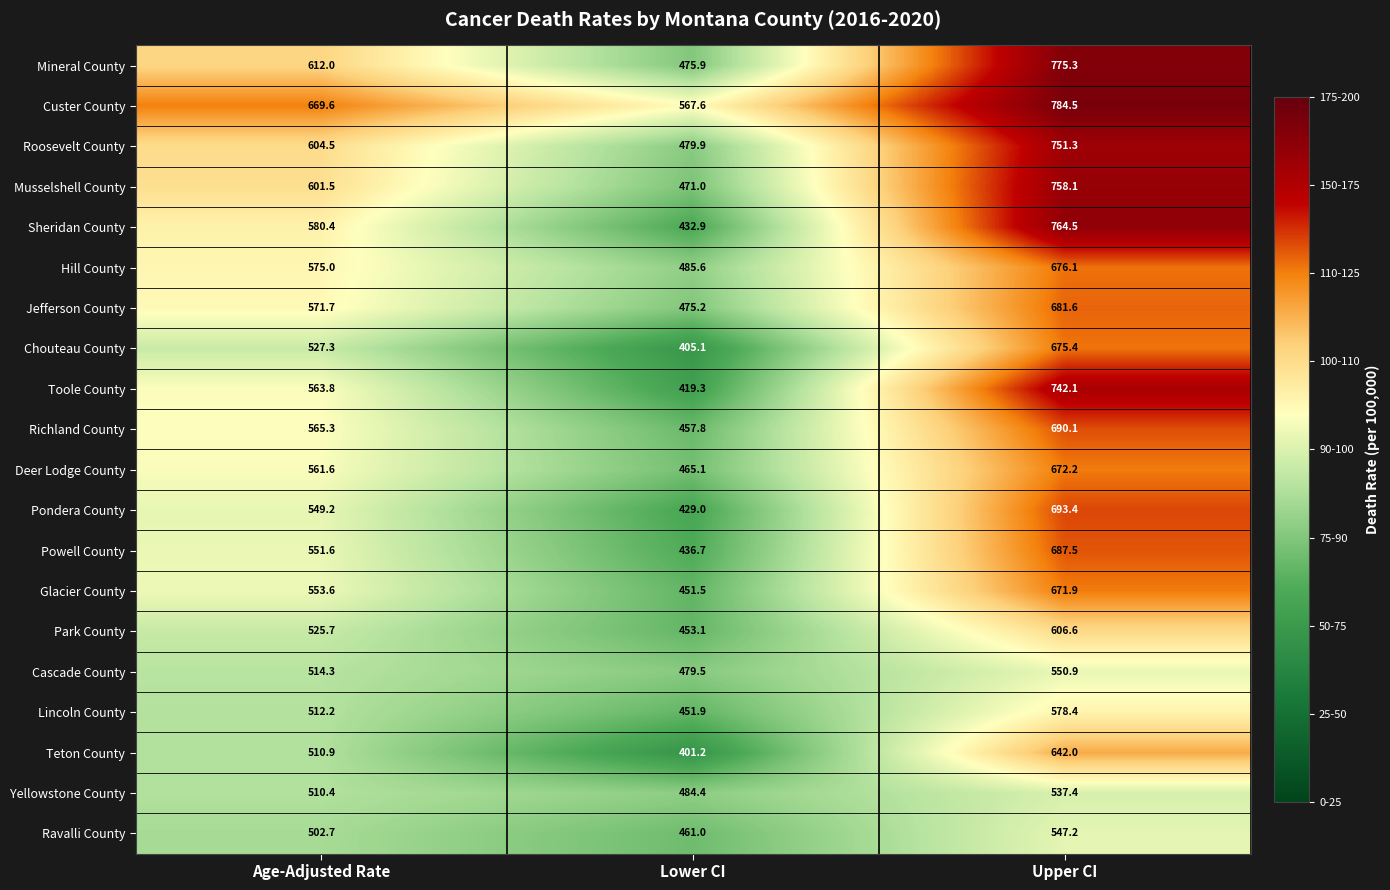

What is the spread (max minus min) of values at Upper CI?

247.1